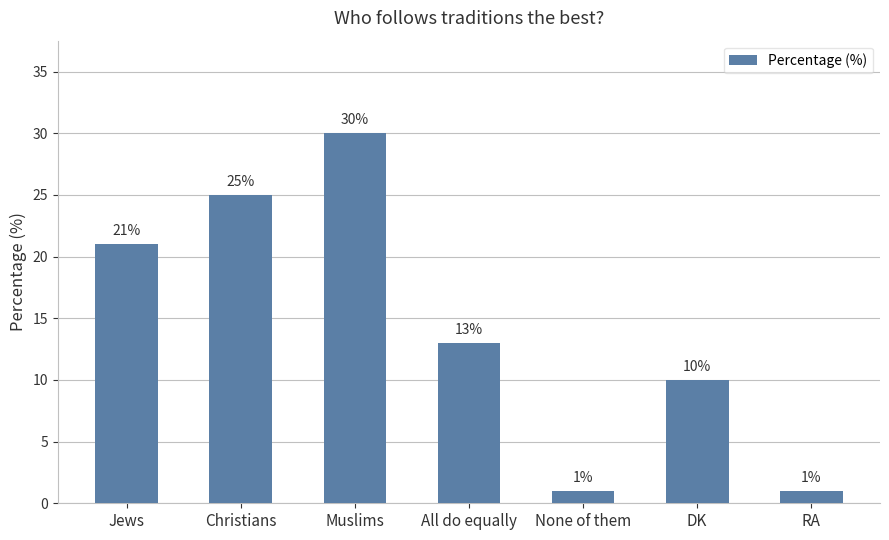

How many series are shown in this chart?

1